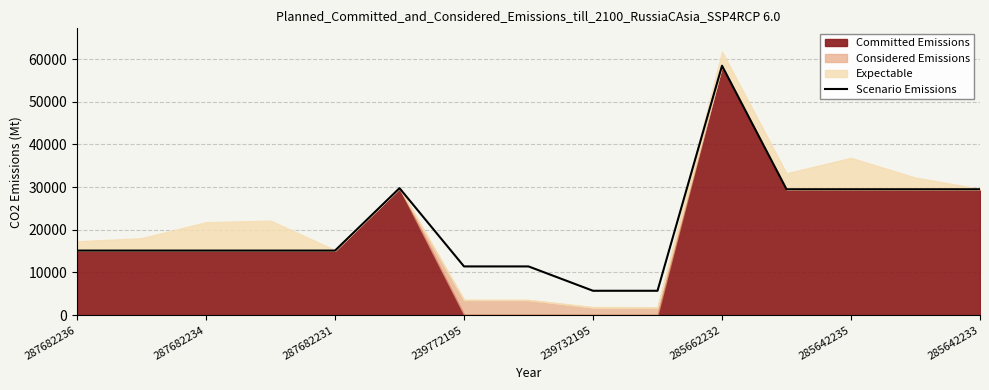

Does the chart have visible grid lines?

Yes